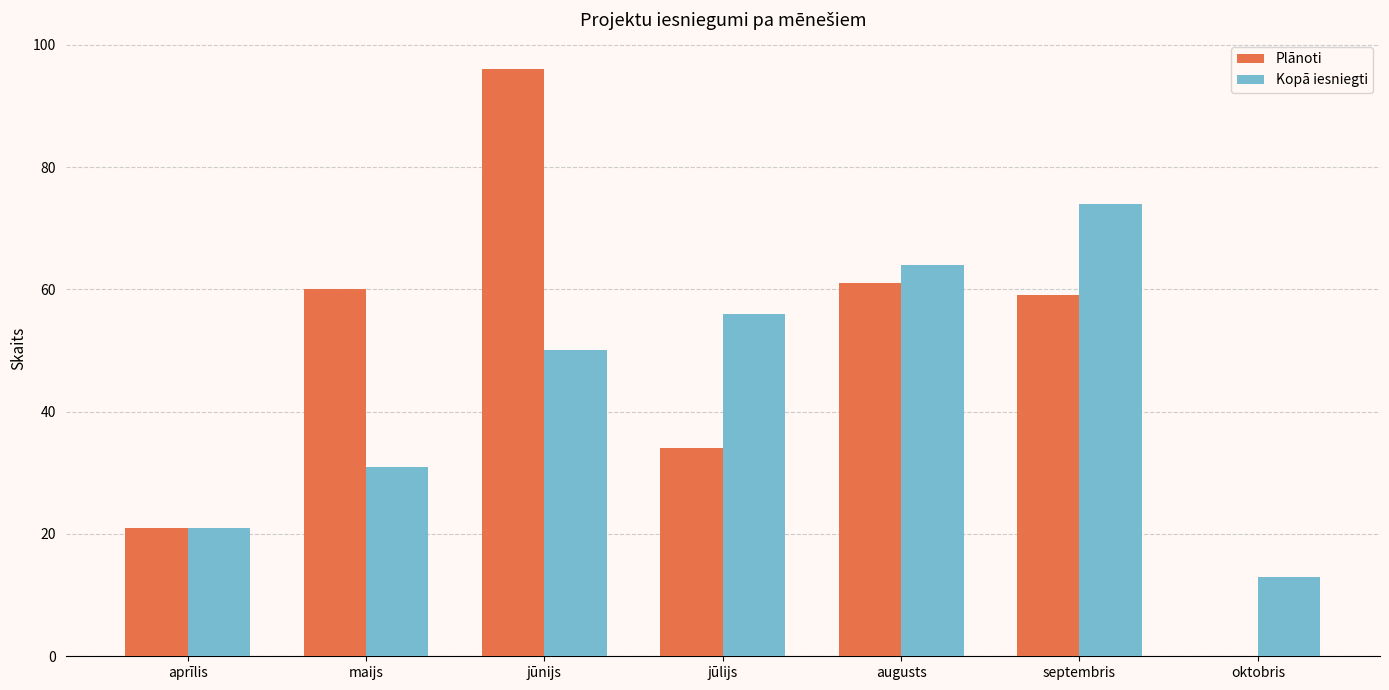

What value does the Kopā iesniegti series have at augusts, to the nearest 10?

60